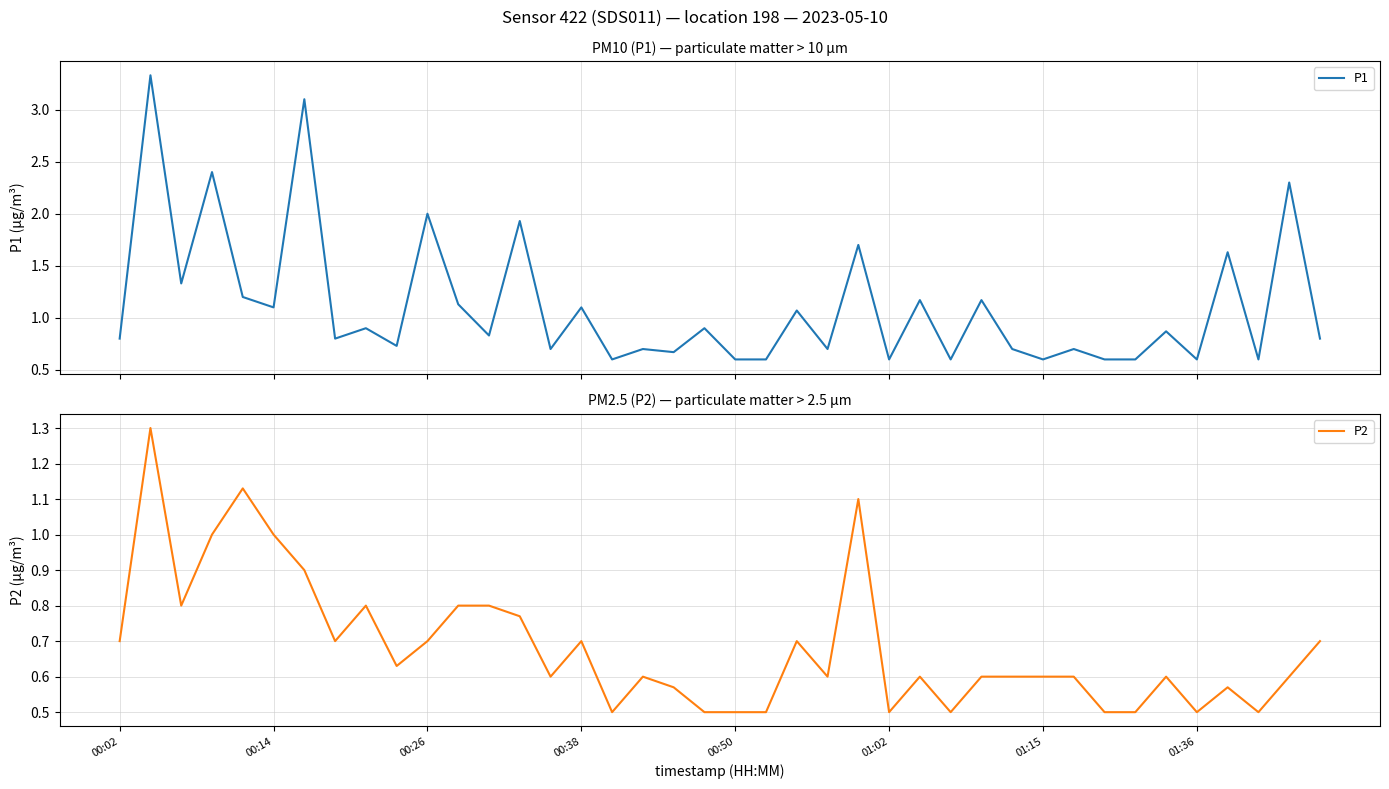

What is the maximum value for P1?

3.3